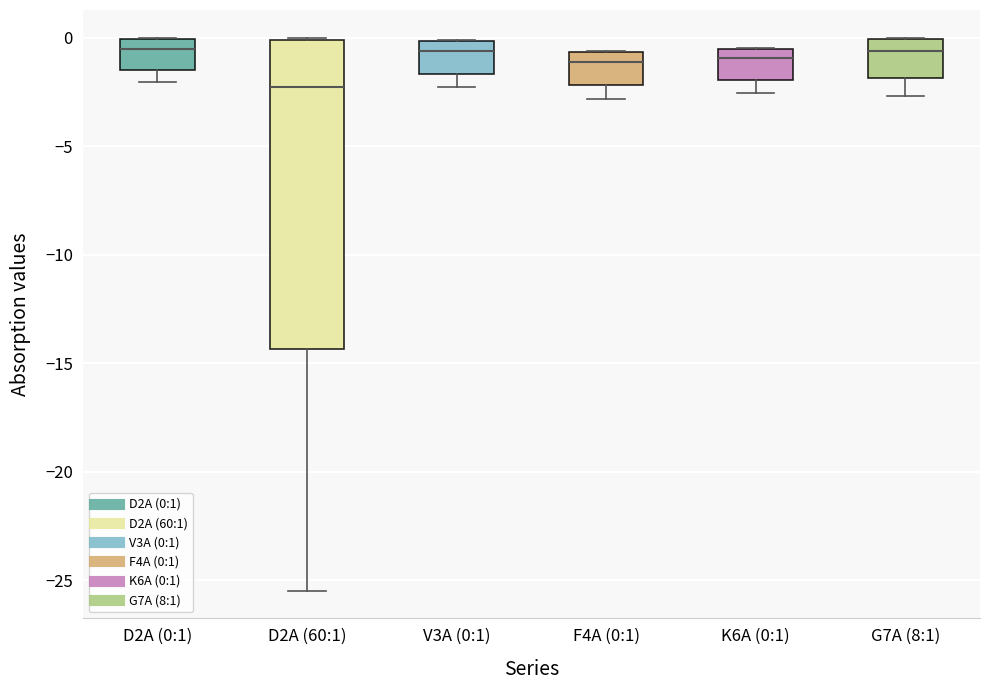

Which box has the lowest median line?

D2A (60:1)